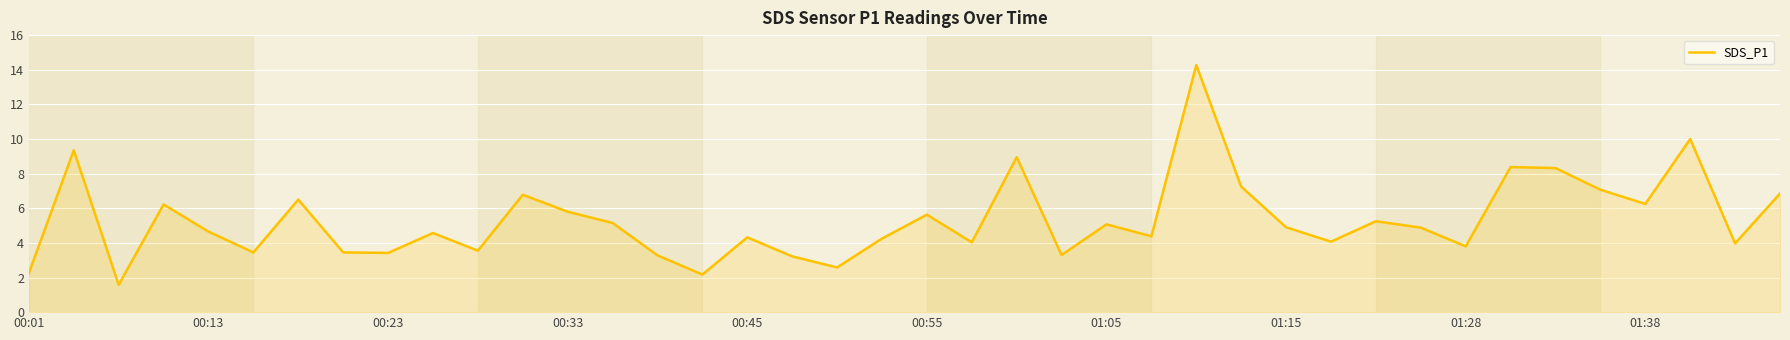

What is the maximum value shown in the chart?

14.3